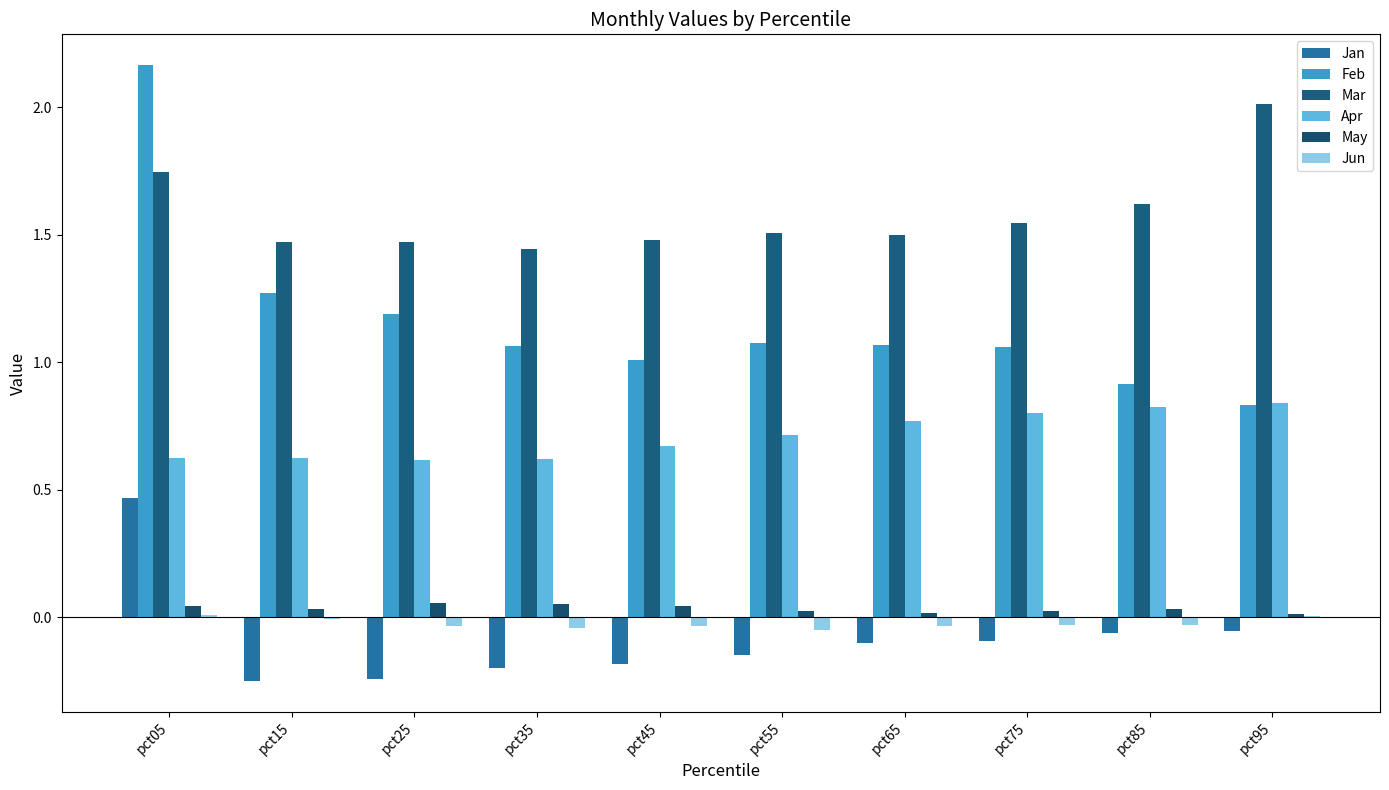

Reading left to right, extract all data points from this chart.

Jan: pct05=0.5	pct15=-0.2	pct25=-0.2	pct35=-0.2	pct45=-0.2	pct55=-0.1	pct65=-0.1	pct75=-0.1	pct85=-0.1	pct95=-0.1
Feb: pct05=2.2	pct15=1.3	pct25=1.2	pct35=1.1	pct45=1.0	pct55=1.1	pct65=1.1	pct75=1.1	pct85=0.9	pct95=0.8
Mar: pct05=1.7	pct15=1.5	pct25=1.5	pct35=1.4	pct45=1.5	pct55=1.5	pct65=1.5	pct75=1.5	pct85=1.6	pct95=2.0
Apr: pct05=0.6	pct15=0.6	pct25=0.6	pct35=0.6	pct45=0.7	pct55=0.7	pct65=0.8	pct75=0.8	pct85=0.8	pct95=0.8
May: pct05=0.0	pct15=0.0	pct25=0.1	pct35=0.1	pct45=0.0	pct55=0.0	pct65=0.0	pct75=0.0	pct85=0.0	pct95=0.0
Jun: pct05=0.0	pct15=-0.0	pct25=-0.0	pct35=-0.0	pct45=-0.0	pct55=-0.1	pct65=-0.0	pct75=-0.0	pct85=-0.0	pct95=0.0